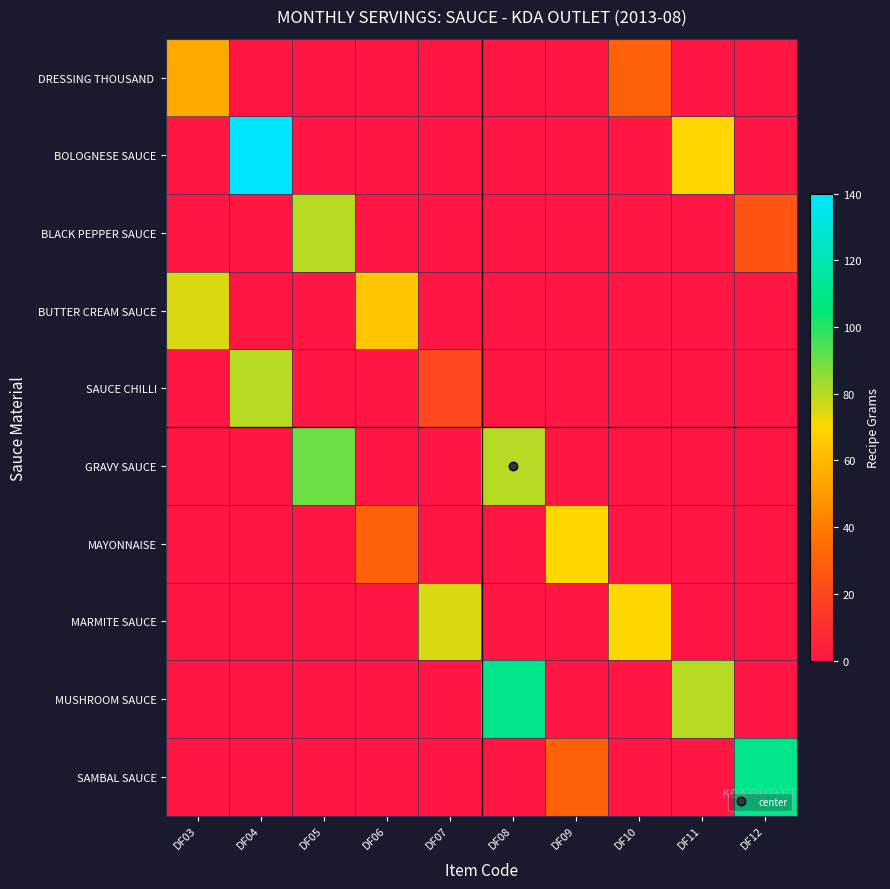

What is the difference between the highest and lowest values at DF08?

110